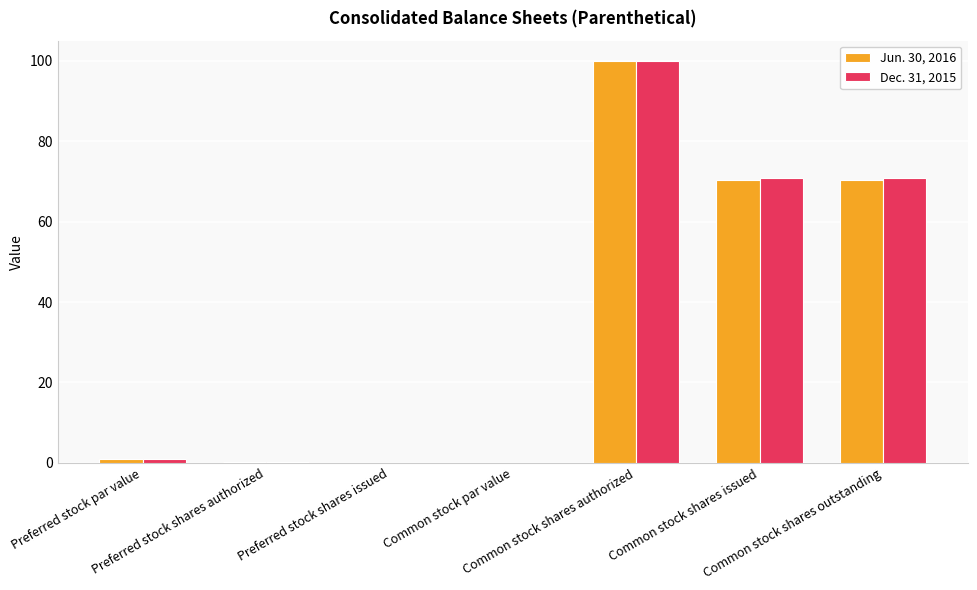

Are the bars horizontal?

No